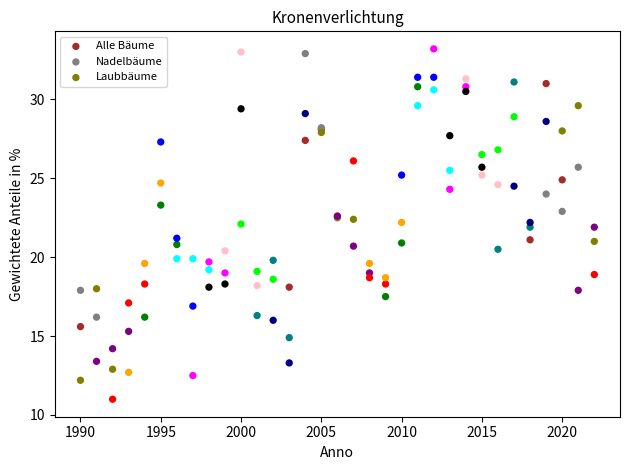

What are all the series names shown in the legend?

Alle Bäume, Nadelbäume, Laubbäume